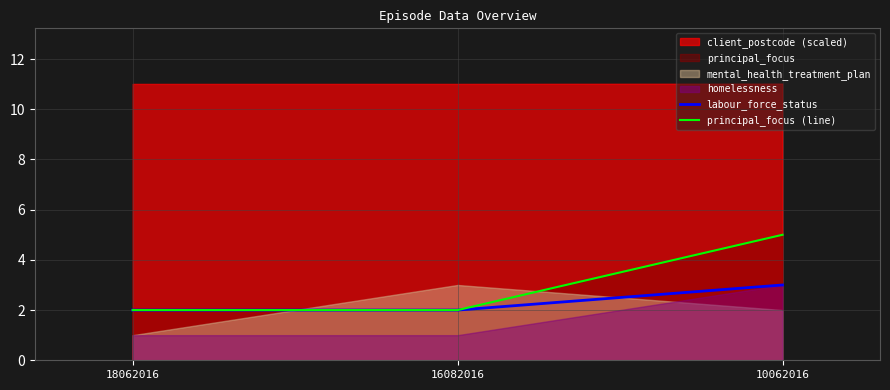

True or false: labour_force_status has a value of 1 at 16082016.

False